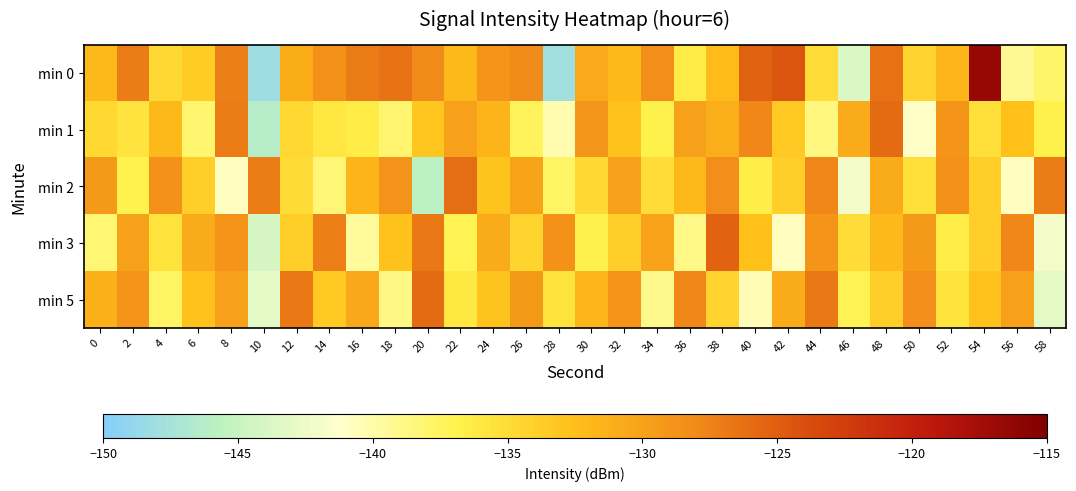

How many data points does each series have?

30